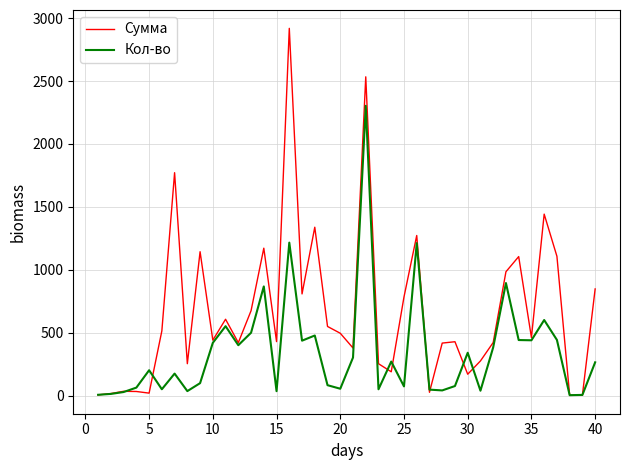

Which series has the largest total across all categories?

Сумма